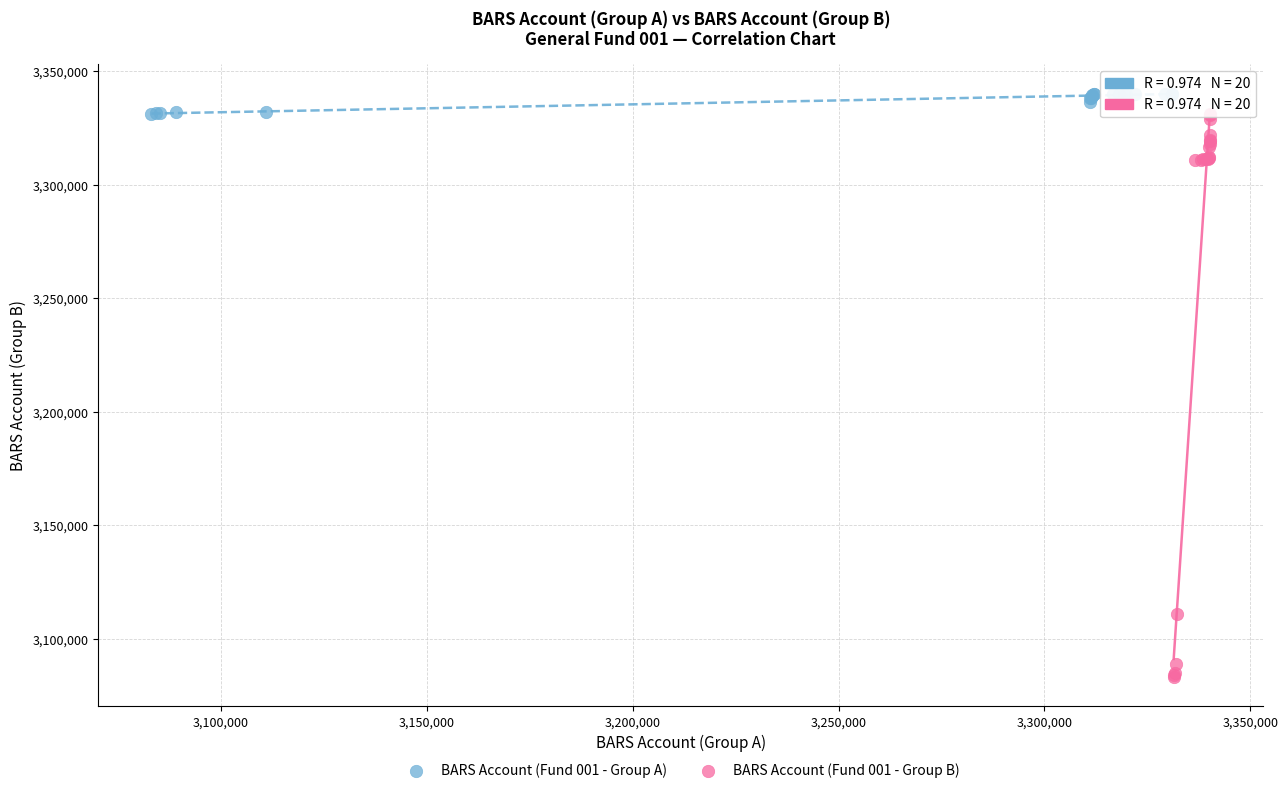

Which series has the largest Y range (max minus min)?

BARS Account (Fund 001 - Group B)